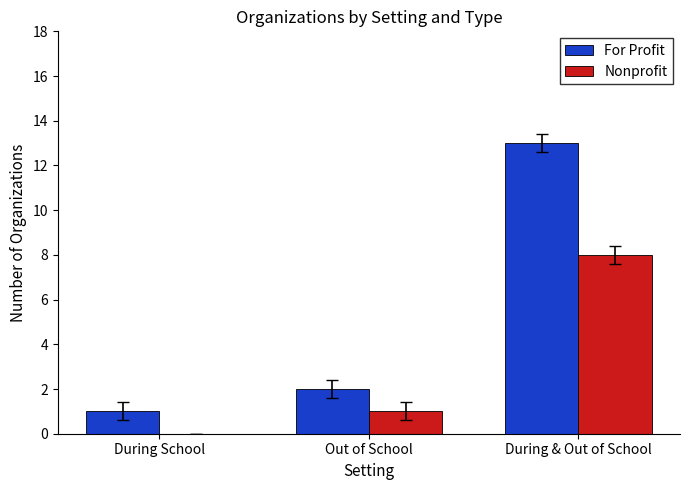

Which series changed the most between During School and During & Out of School?

For Profit